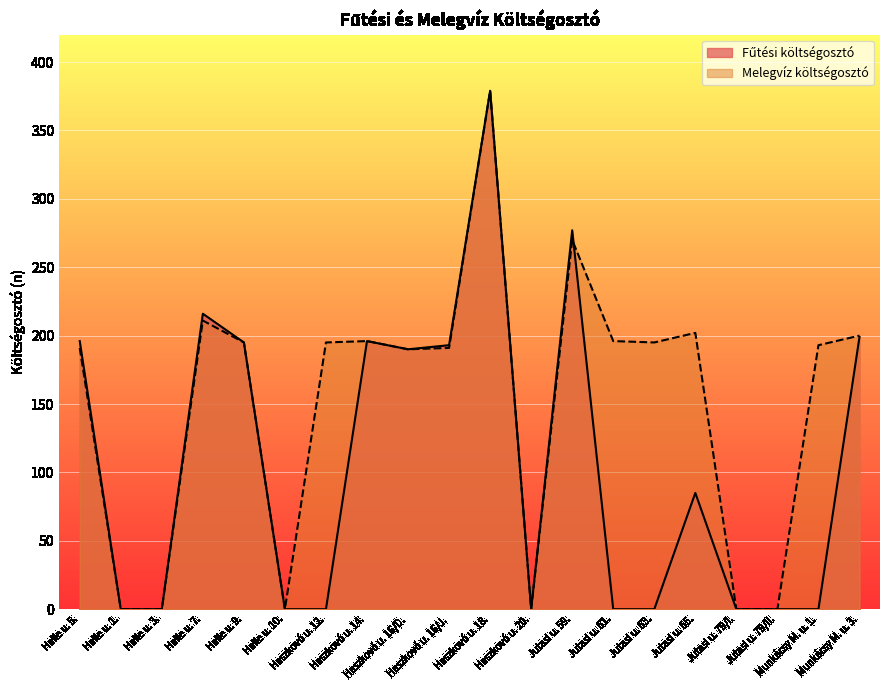

True or false: Melegvíz költségosztó has more than 2 points higher than both neighbors.

True